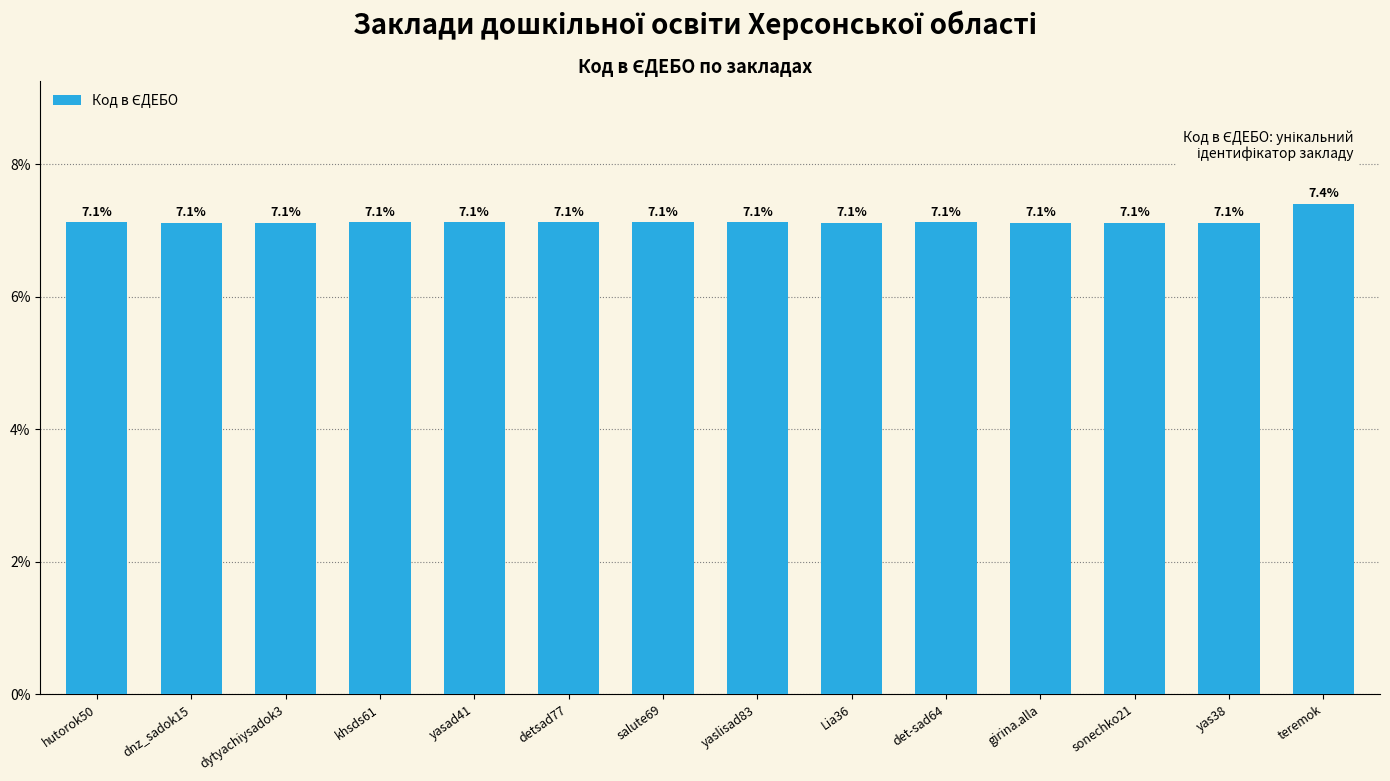

How many values are between 7 and 8?

14